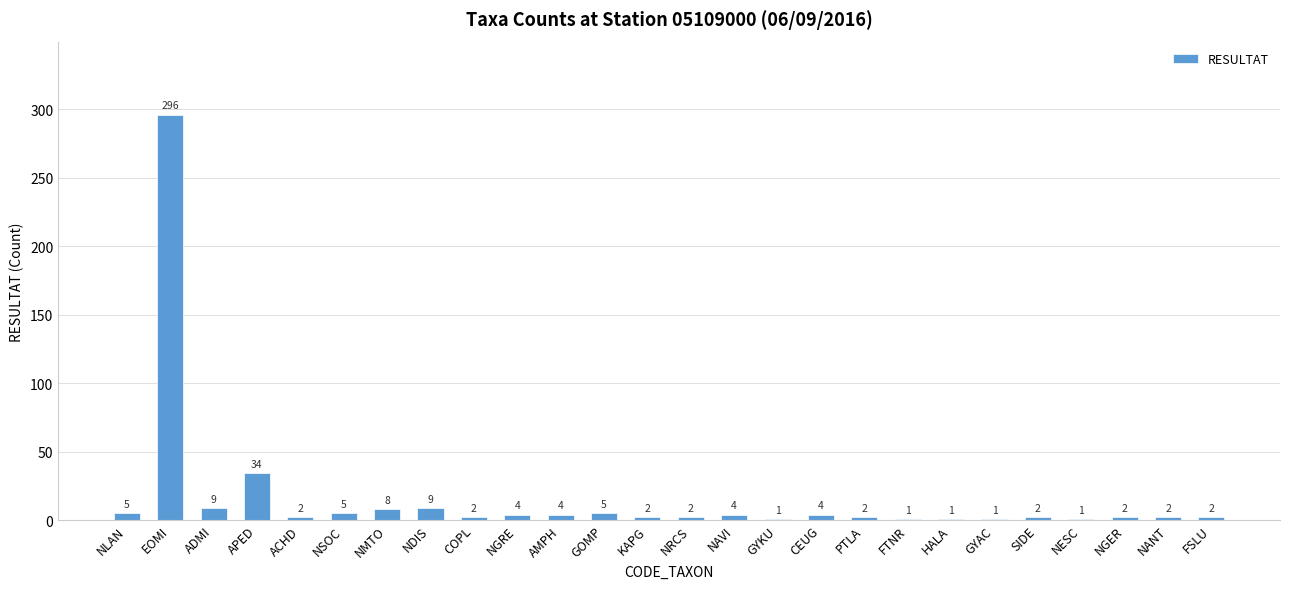

What is the greatest value displayed?

296